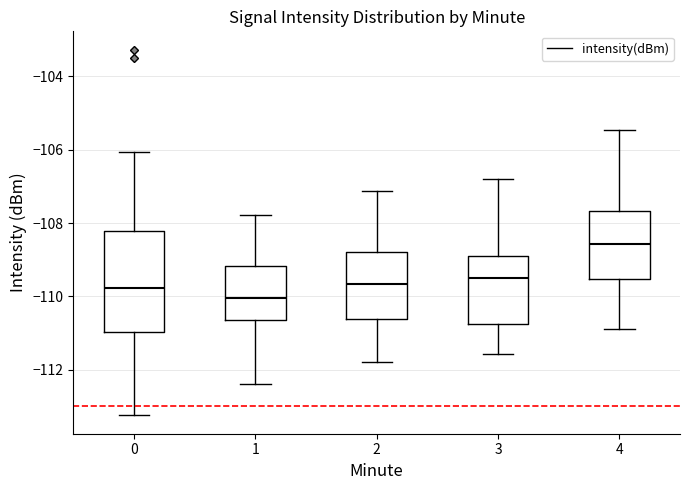

Where is the upper edge of the box at x = 1 on the y-axis? The values are not printed on the chart, so give them approximately, as read against the axis.

-109.2